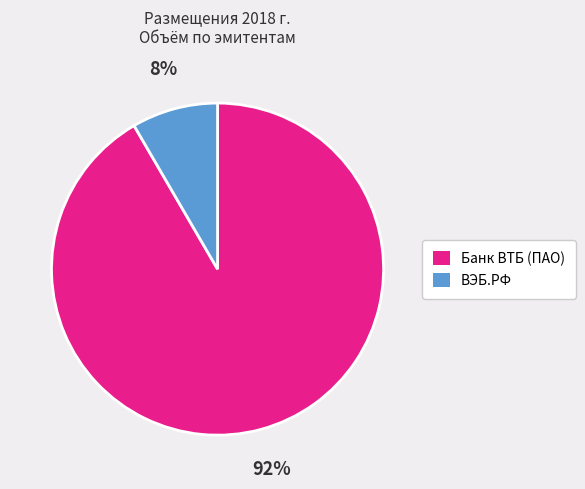

Do Банк ВТБ (ПАО) and ВЭБ.РФ together represent more than half of the pie?

Yes